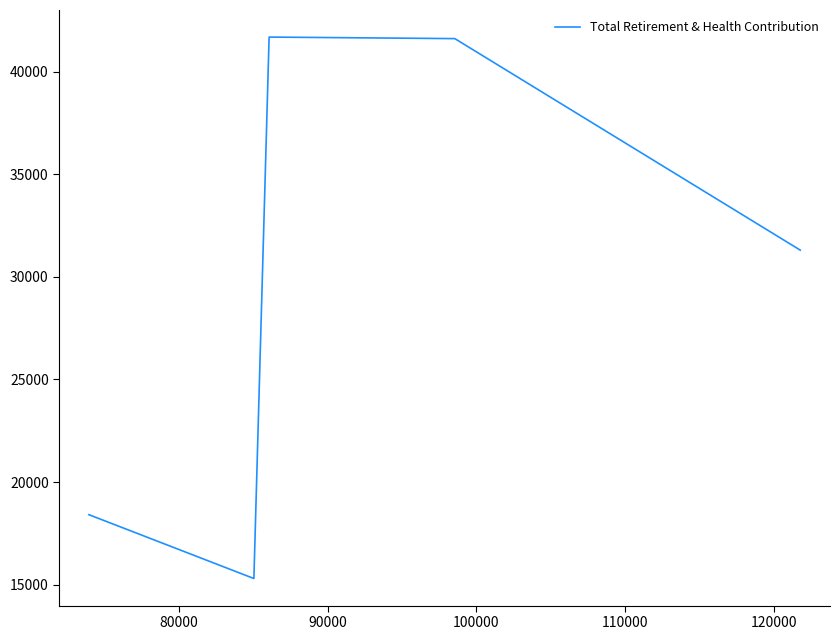

True or false: the data has more than 2 interior local peaks.

False